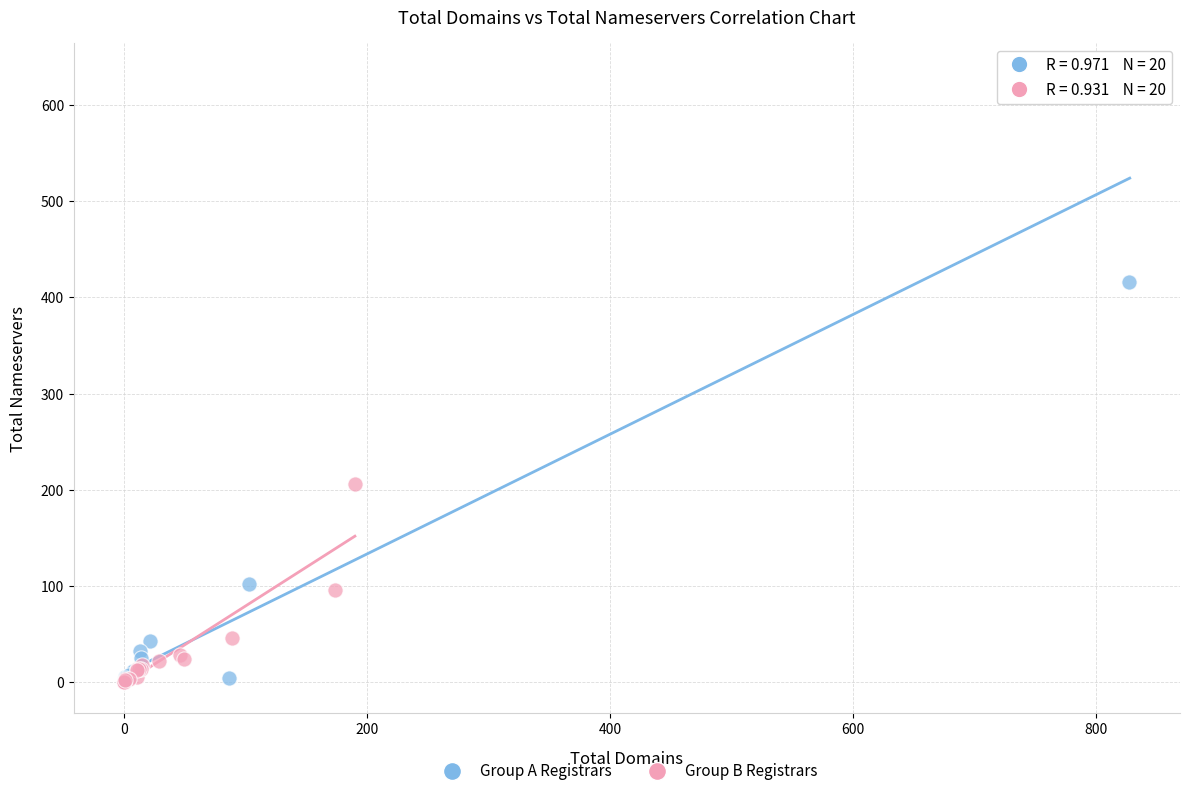

Which series has the widest spread of Y values?

Group A Registrars